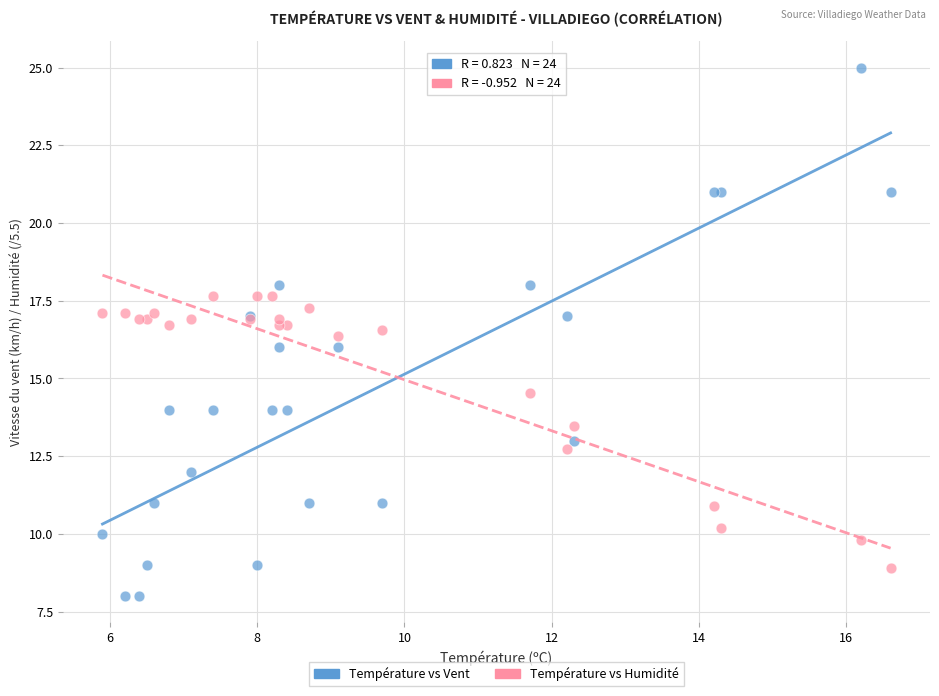

What are all the series names shown in the legend?

Température vs Vent, Température vs Humidité